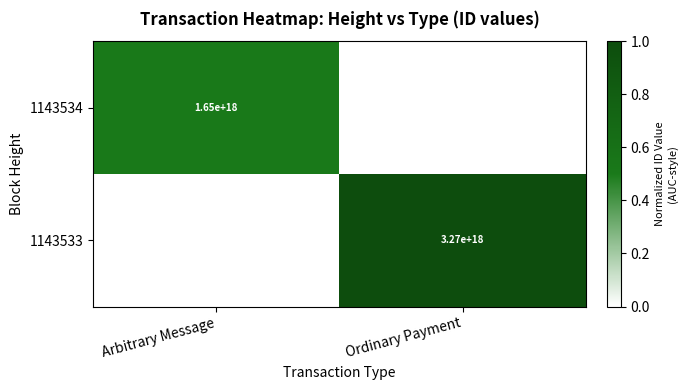

The 1143534 series shows 1650000000000000000 at Arbitrary Message. True or false?

True